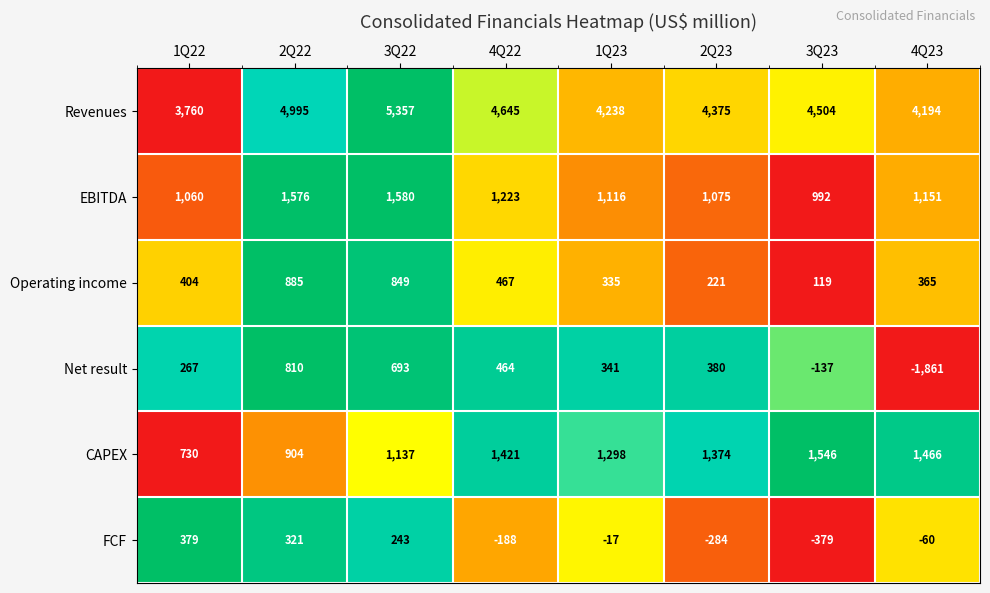

The Net result series shows 564 at 1Q23. True or false?

False